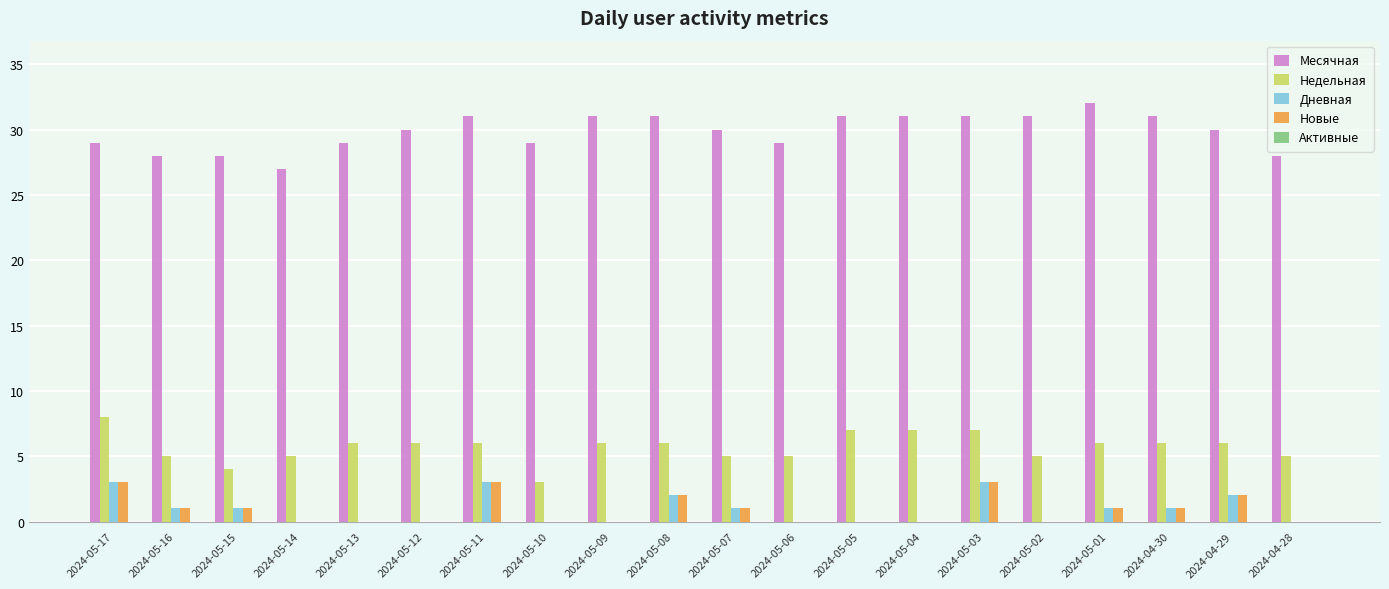

How many series are shown in this chart?

4